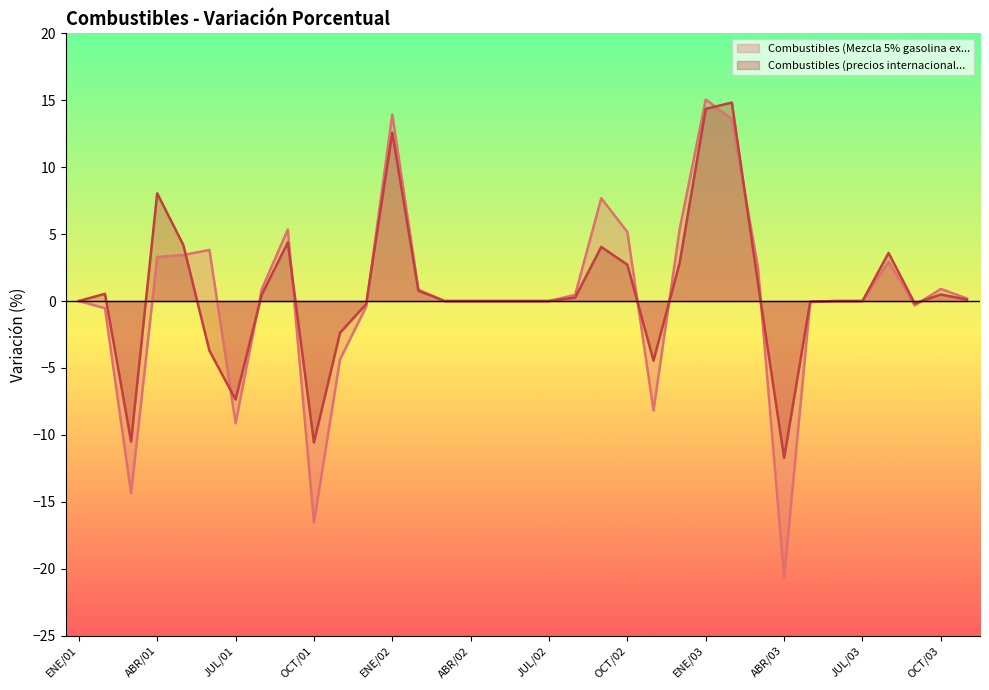

Does the chart display data point markers on the line(s)?

No